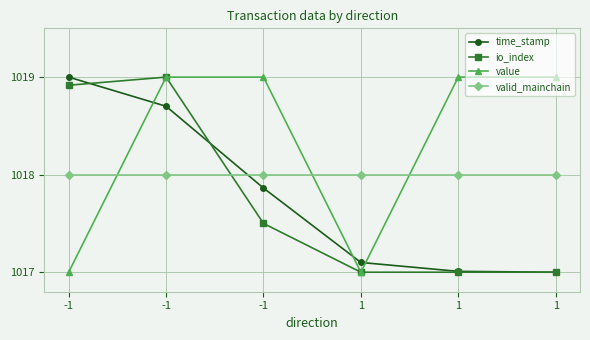

Reading left to right, what are all the values shown in this chart?

time_stamp: -1=1019.0	-1=1018.7	-1=1017.9	1=1017.1	1=1017.0	1=1017.0
io_index: -1=1018.9	-1=1019.0	-1=1017.5	1=1017.0	1=1017.0	1=1017.0
value: -1=1017.0	-1=1019.0	-1=1019.0	1=1017.0	1=1019.0	1=1019.0
valid_mainchain: -1=1018.0	-1=1018.0	-1=1018.0	1=1018.0	1=1018.0	1=1018.0